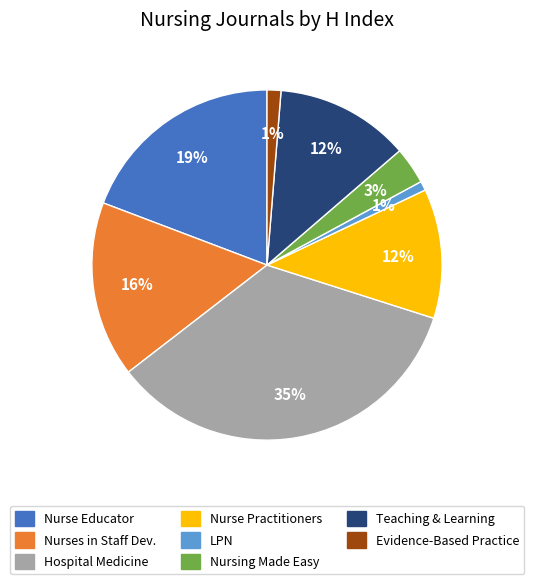

To the nearest percent, what is the difference between the largest and smallest slice percentages?

34%